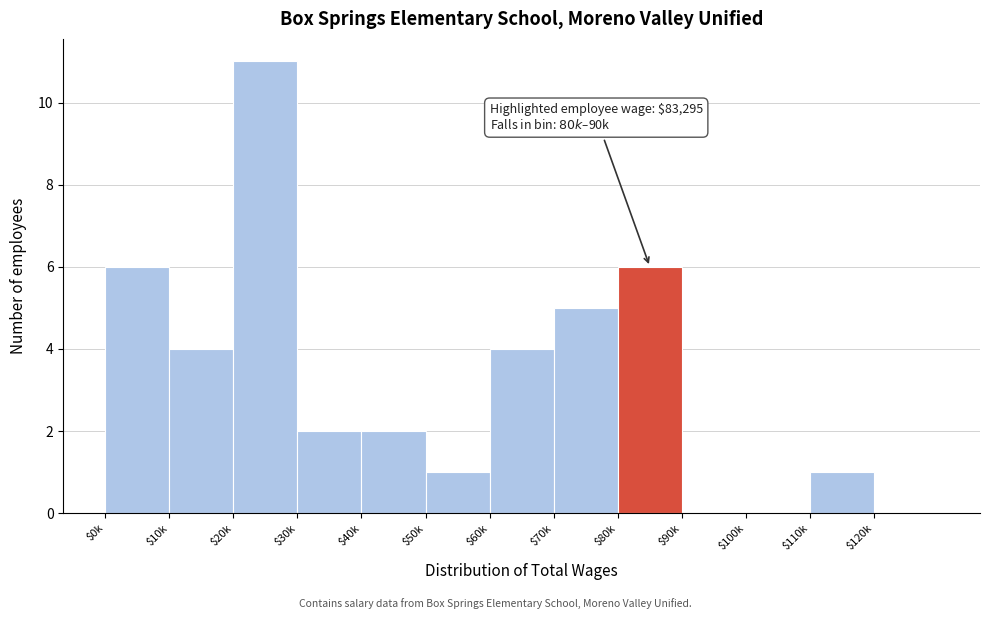

What is the sum of all values?

42